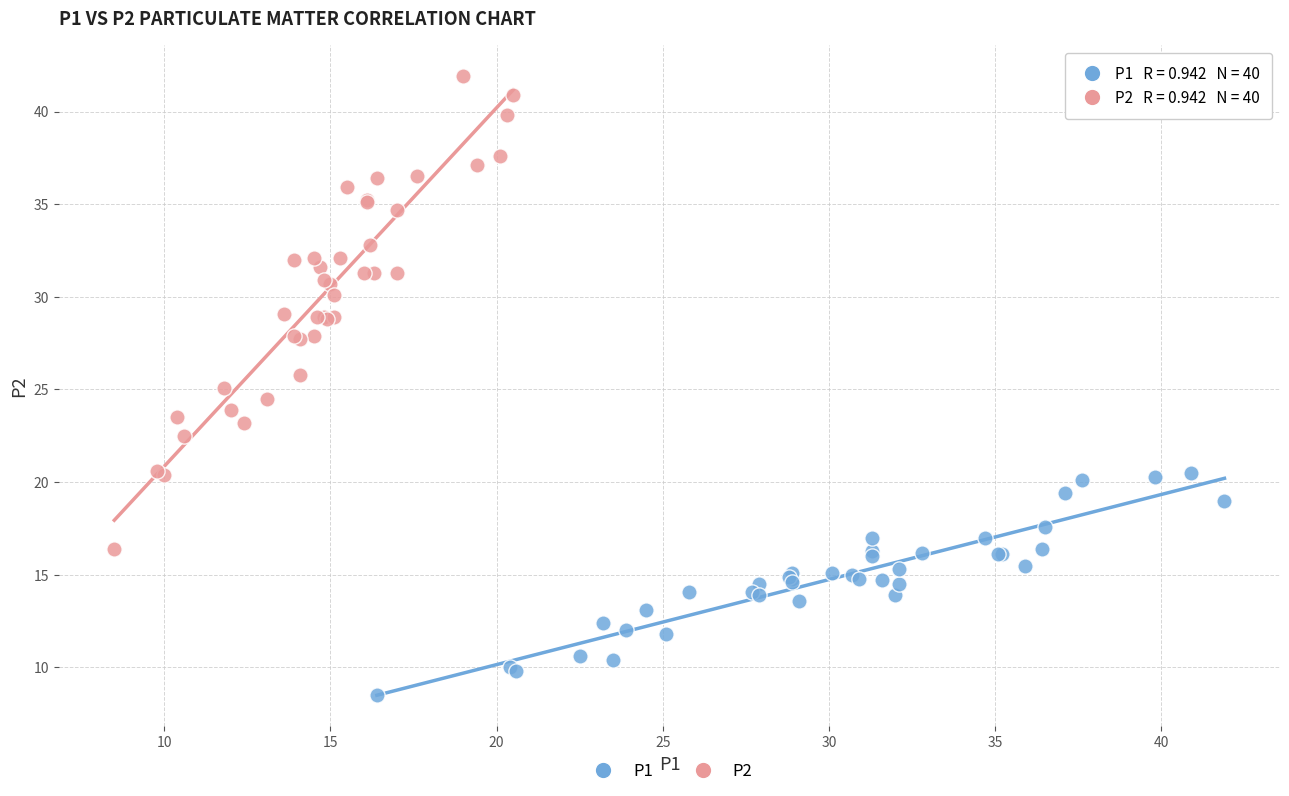

Which series has the widest spread of Y values?

P2